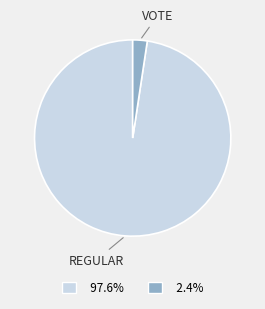

Is there any slice that represents more than half of the pie?

Yes